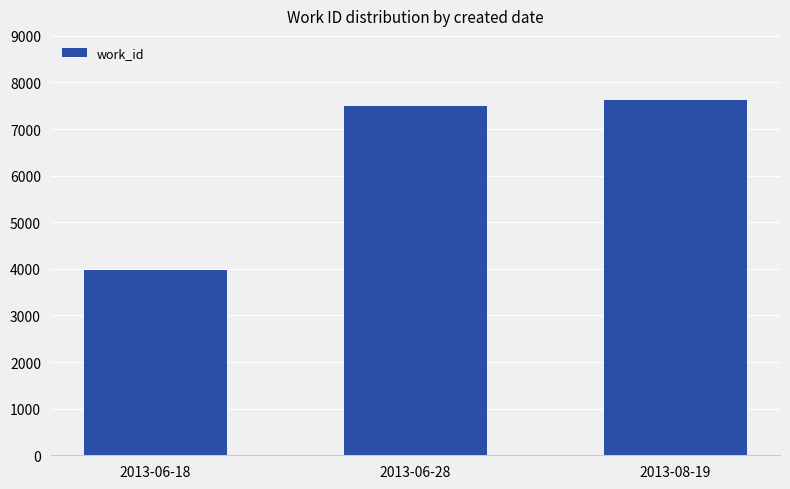

Which label corresponds to the largest value in the chart?

2013-08-19